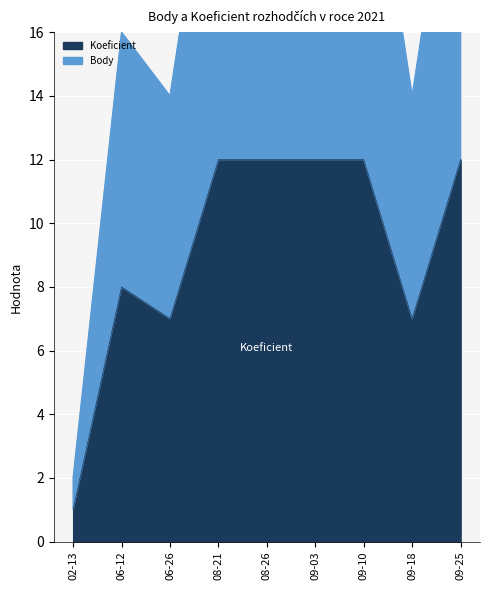

Rank the series by their average value, from highest to lowest.

Body, Koeficient